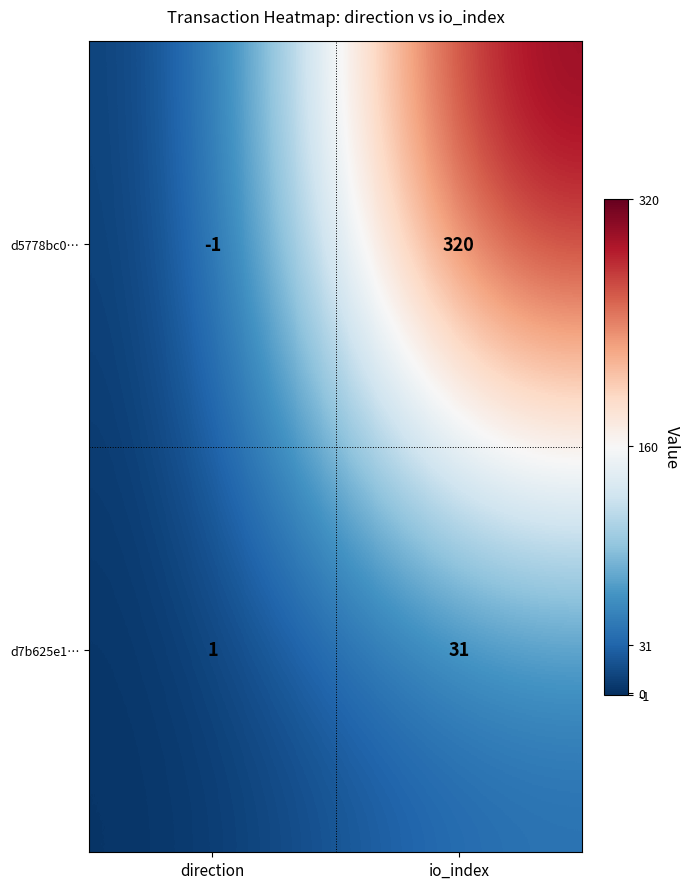

What is the difference between the highest and lowest values at io_index?

289